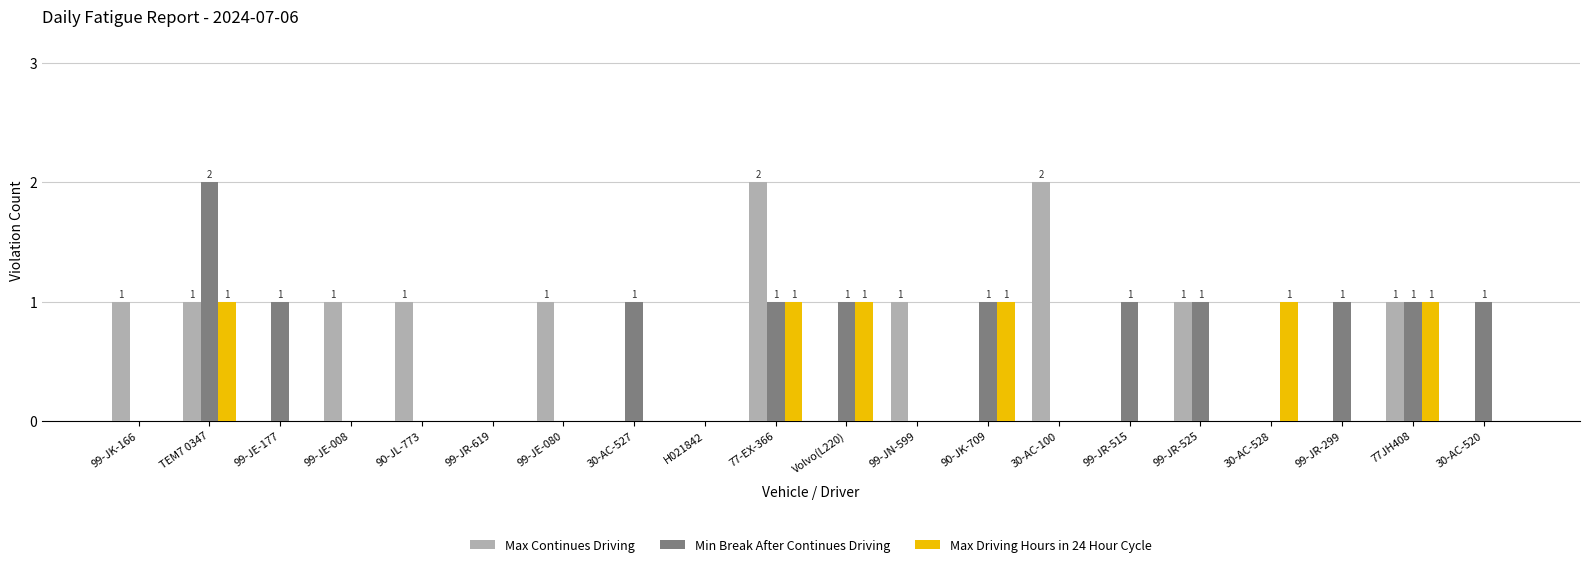

Reading left to right, transcribe all the data shown in this chart.

Max Continues Driving: 1	1	0	1	1	0	1	0	0	2	0	1	0	2	0	1	0	0	1	0
Min Break After Continues Driving: 0	2	1	0	0	0	0	1	0	1	1	0	1	0	1	1	0	1	1	1
Max Driving Hours in 24 Hour Cycle: 0	1	0	0	0	0	0	0	0	1	1	0	1	0	0	0	1	0	1	0